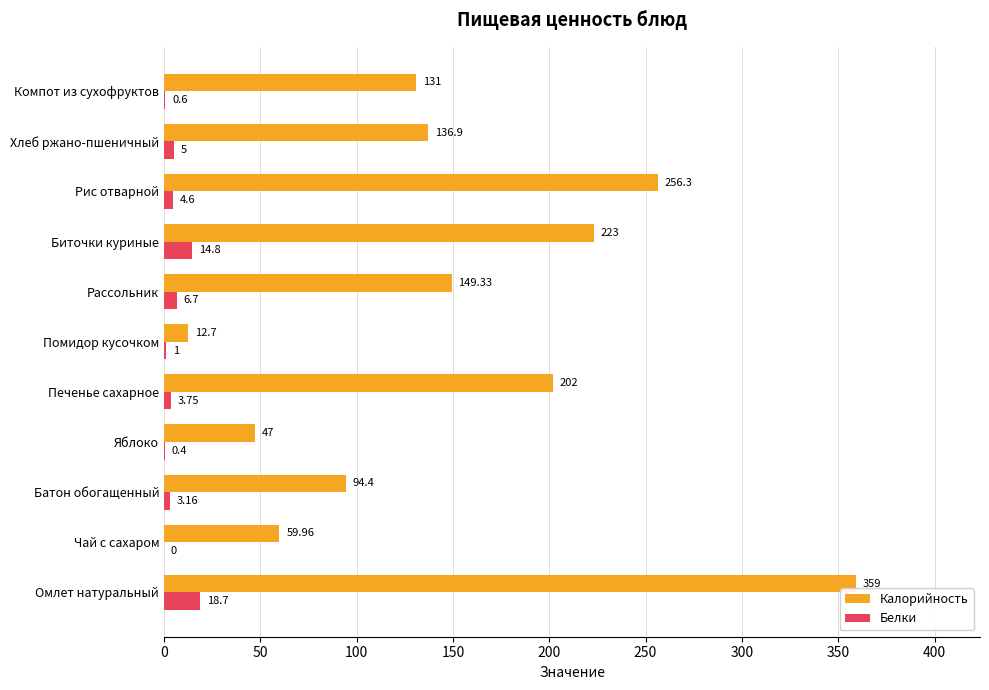

What is the sum of the Белки values at Яблоко and Омлет натуральный?

19.1